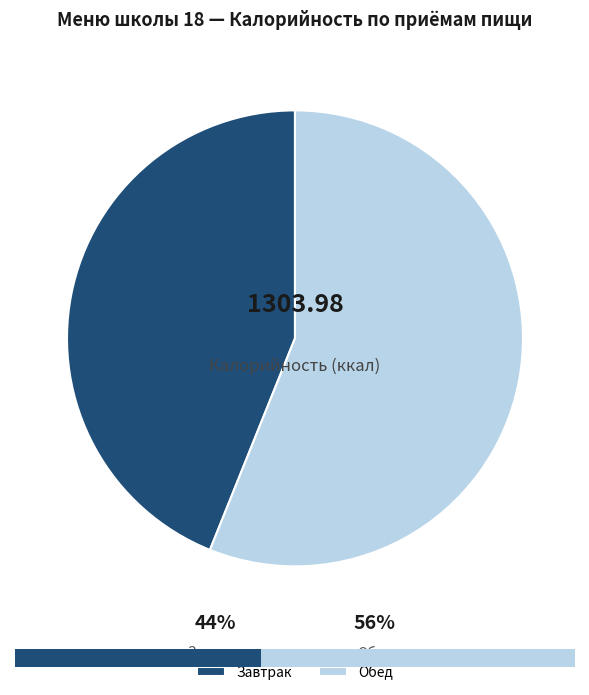

To the nearest percent, what percentage of the pie is Завтрак?

44%